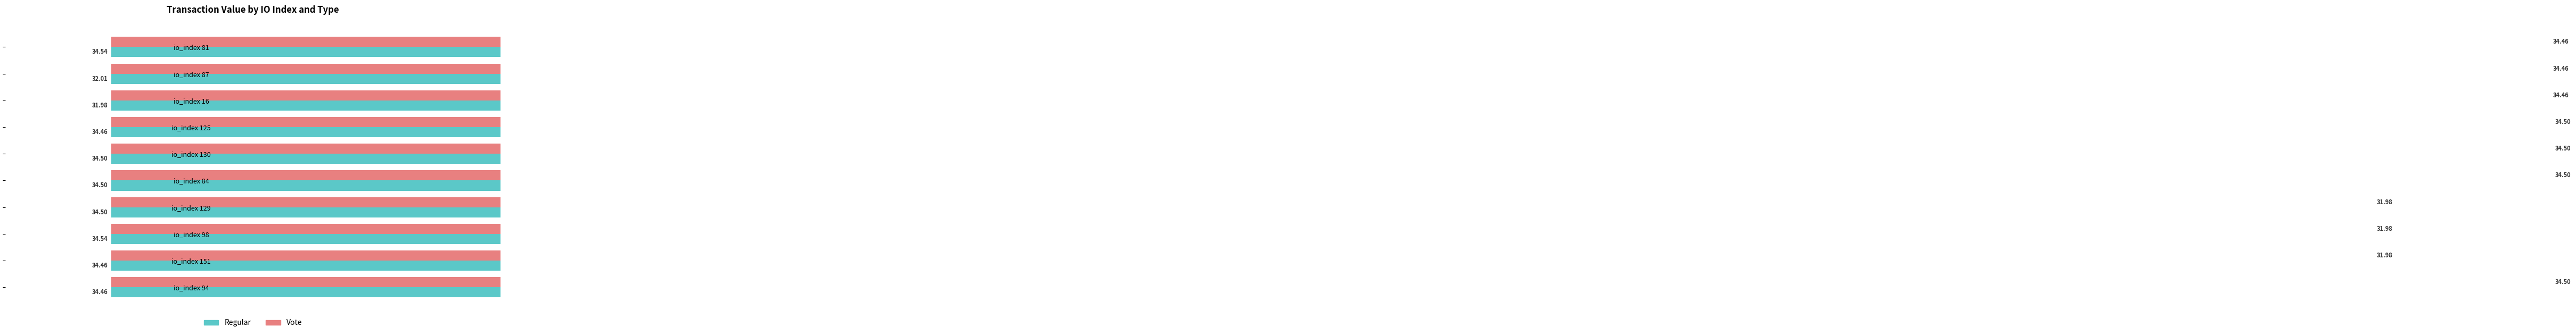

How many data points in Vote are above 34?

7